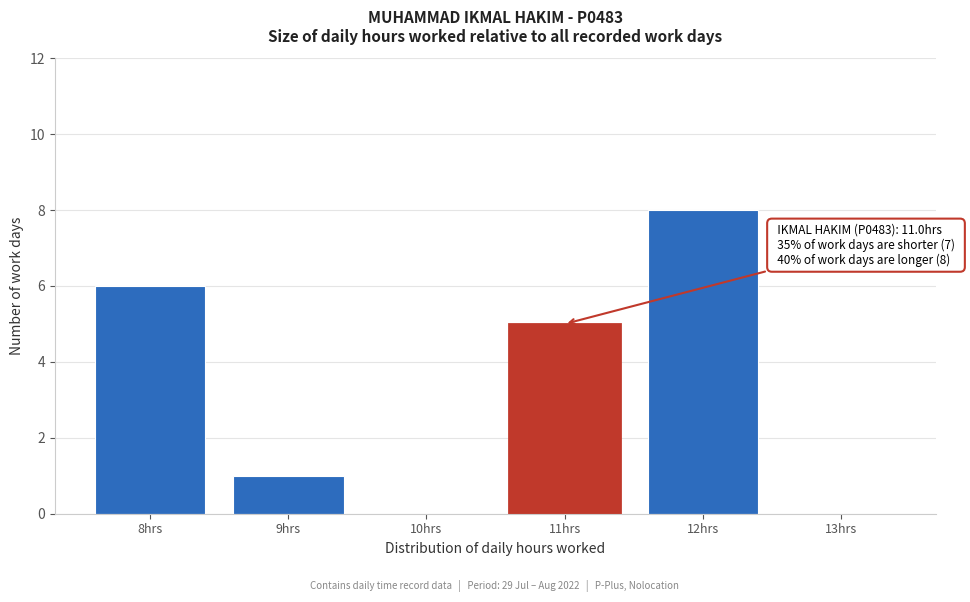

Reading right to left, extract all data points from this chart.

13hrs=0	12hrs=8	11hrs=5	10hrs=0	9hrs=1	8hrs=6